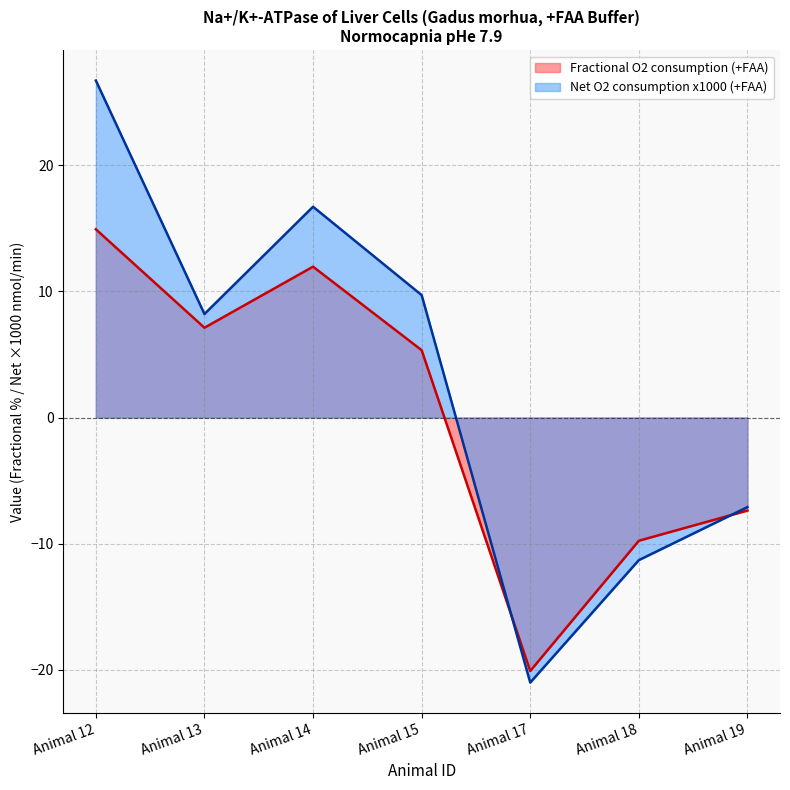

Which has a higher value, Animal 12 or Animal 19?

Animal 12